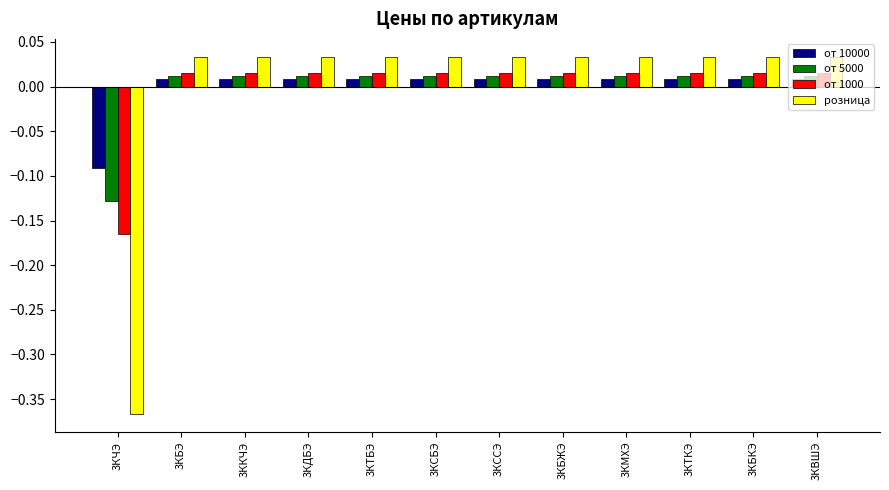

Is the value of от 5000 at 3КВШЭ greater than the value of розница at 3КБЖЭ?

No